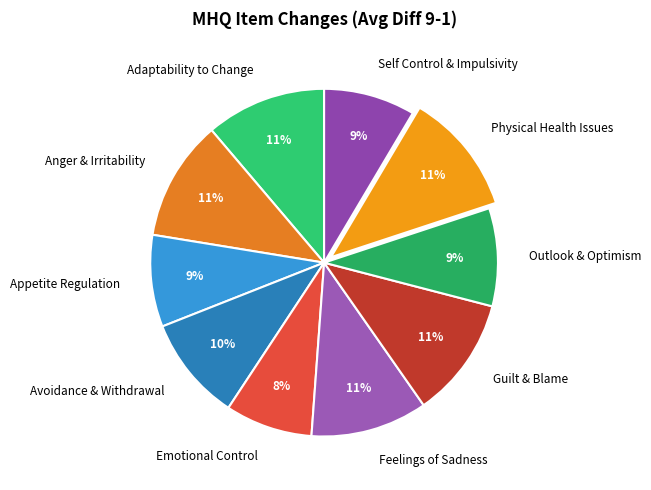

Does Guilt & Blame represent more than half of the total?

No